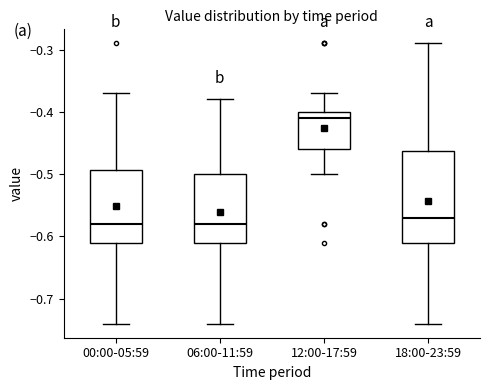

Reading left to right, transcribe this box plot: for each box, give where its median line is, the range the box spans, and where its two whiskers end, as read against the y-axis. The values are not printed on the chart, so give them approximately, as read against the axis.

00:00-05:59: median -0.58, box -0.61 to -0.49, whiskers -0.74 to -0.37
06:00-11:59: median -0.58, box -0.61 to -0.50, whiskers -0.74 to -0.38
12:00-17:59: median -0.41, box -0.46 to -0.40, whiskers -0.50 to -0.37
18:00-23:59: median -0.57, box -0.61 to -0.46, whiskers -0.74 to -0.29